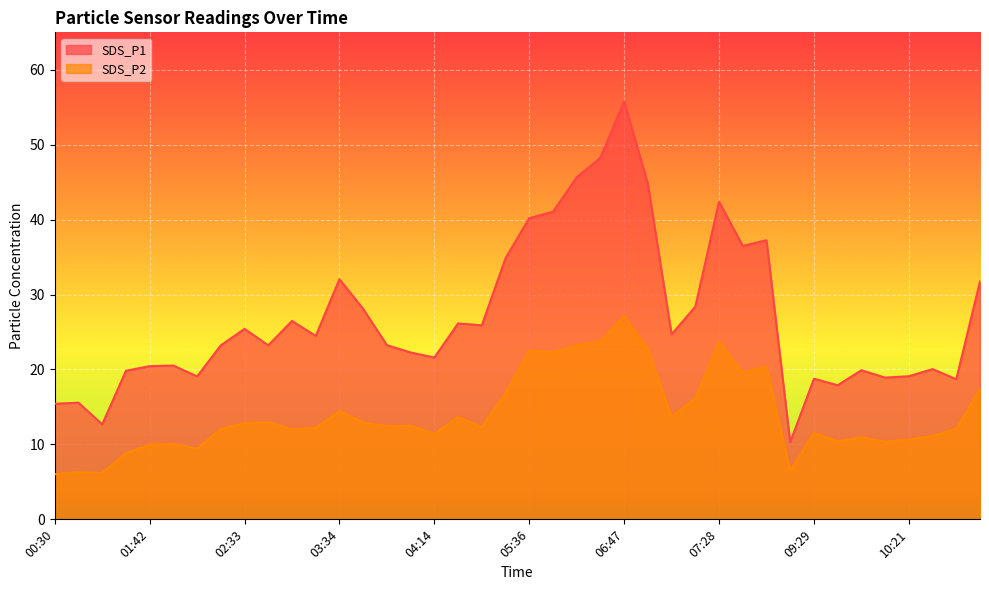

What is the difference between the second highest and second lowest values in the SDS_P2 series?

17.6